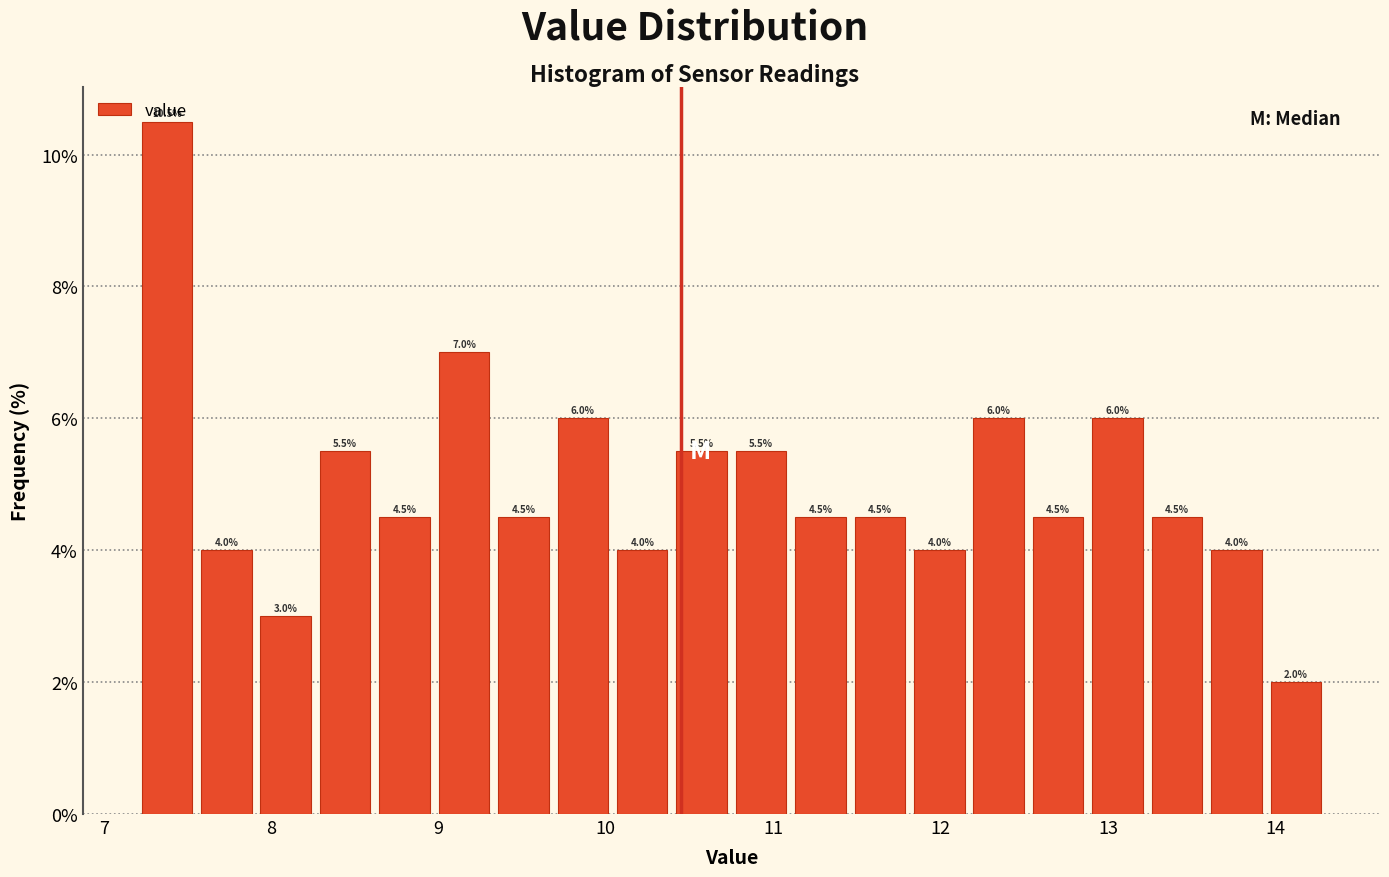

Read against the x-axis, roughly where is the centre of the tallest bar?

7.4